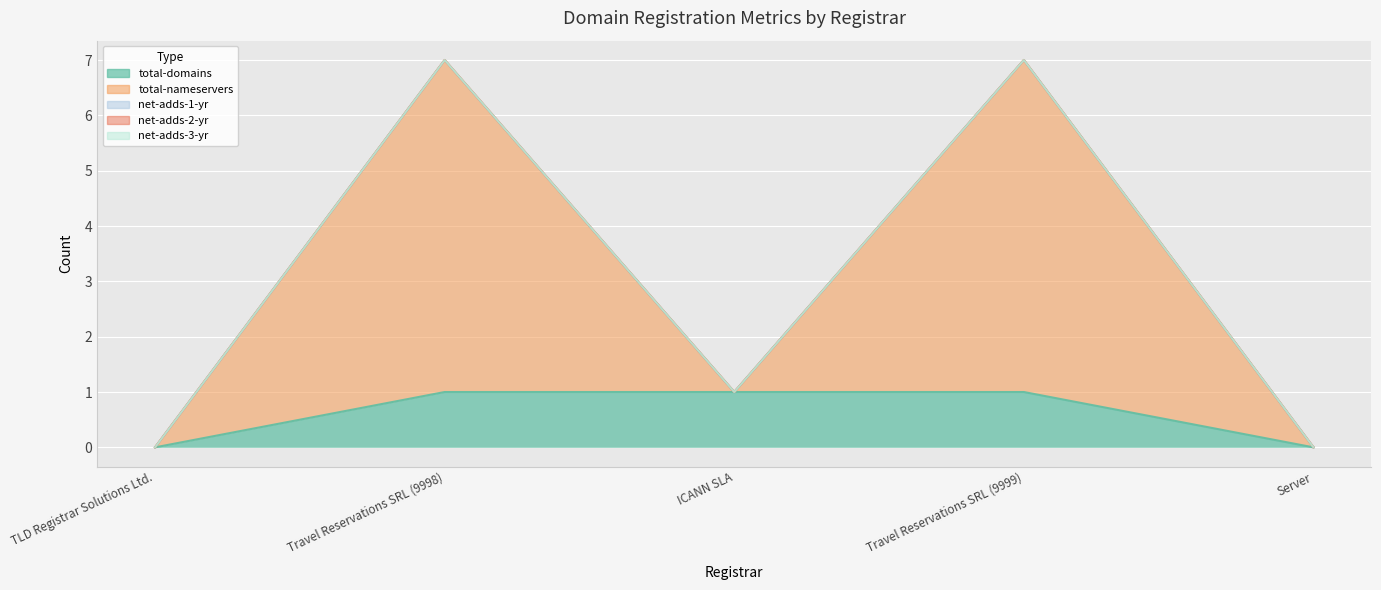

Between ICANN SLA and Server, which series saw the biggest shift?

total-domains